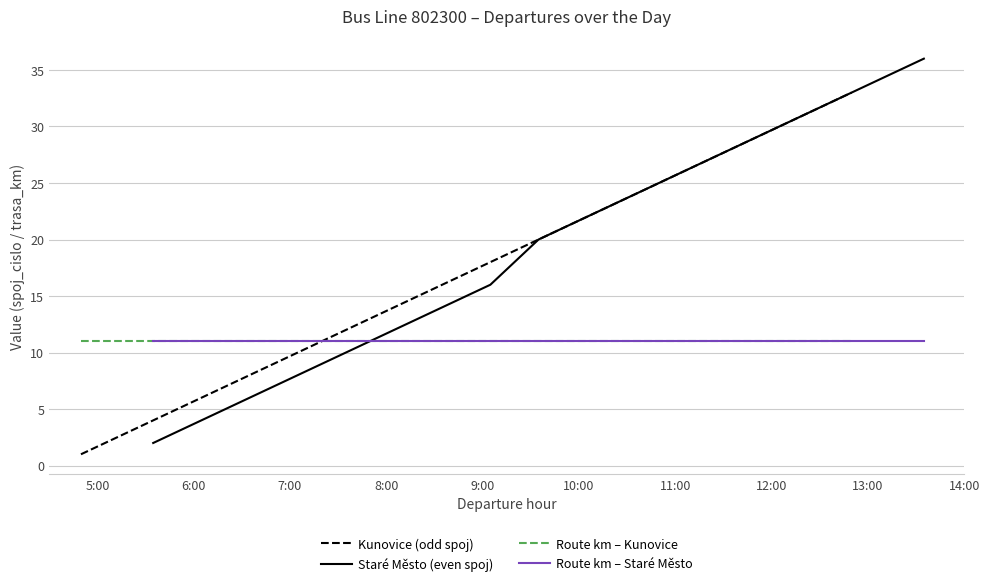

True or false: Staré Město (even spoj) has more than 2 interior local peaks.

False